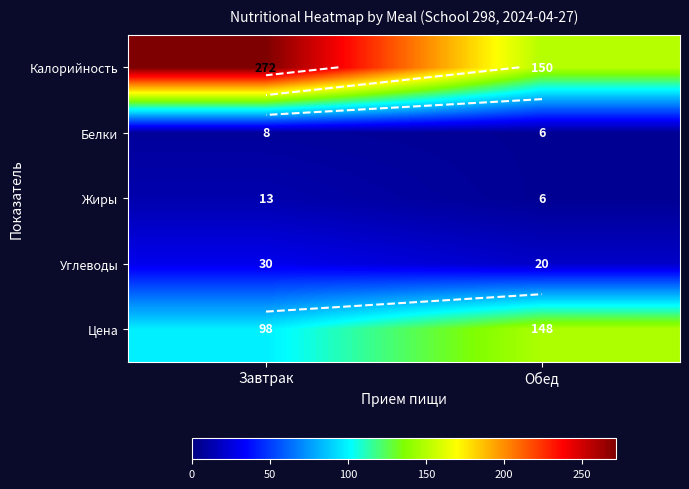

Which series has the largest total across all categories?

Калорийность